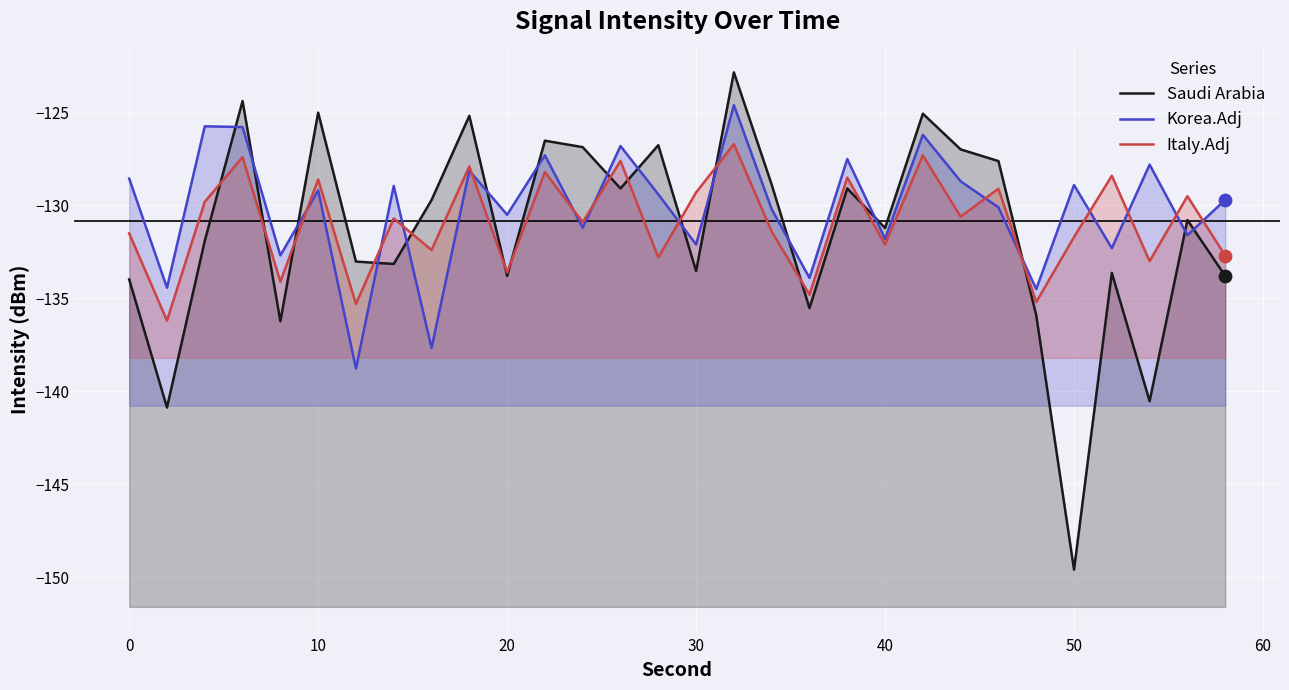

At how many categories does at least one series exceed -127?

11